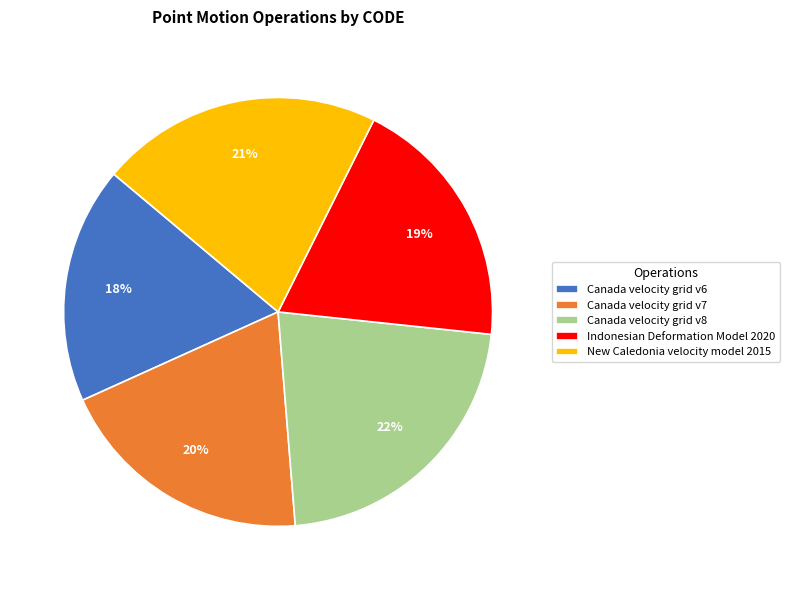

Is the sum of Indonesian Deformation Model 2020 and Canada velocity grid v6 greater than half?

No